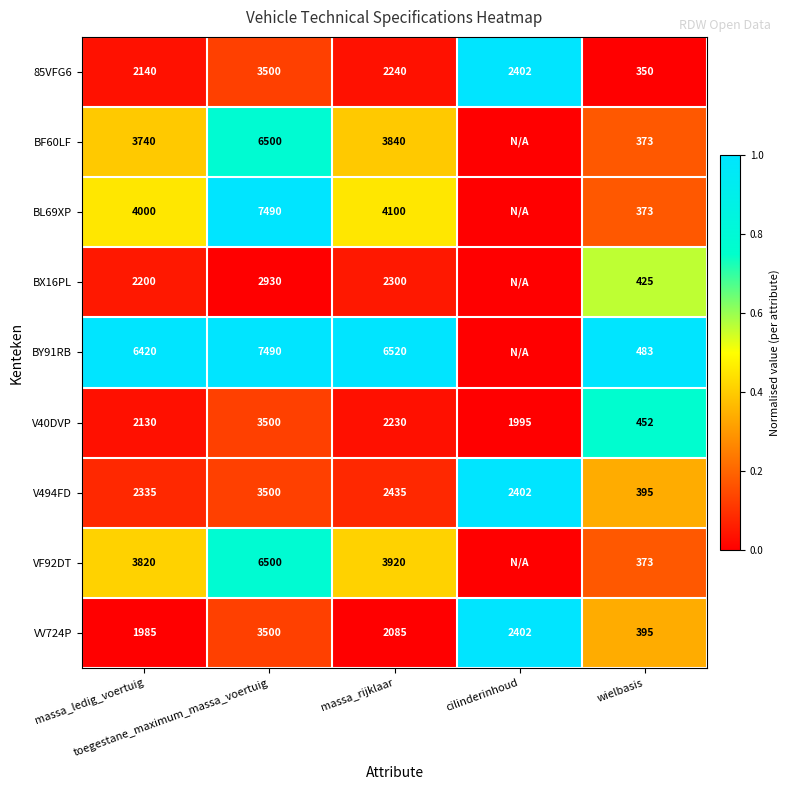

The BF60LF series shows 0.2 at massa_ledig_voertuig. True or false?

False